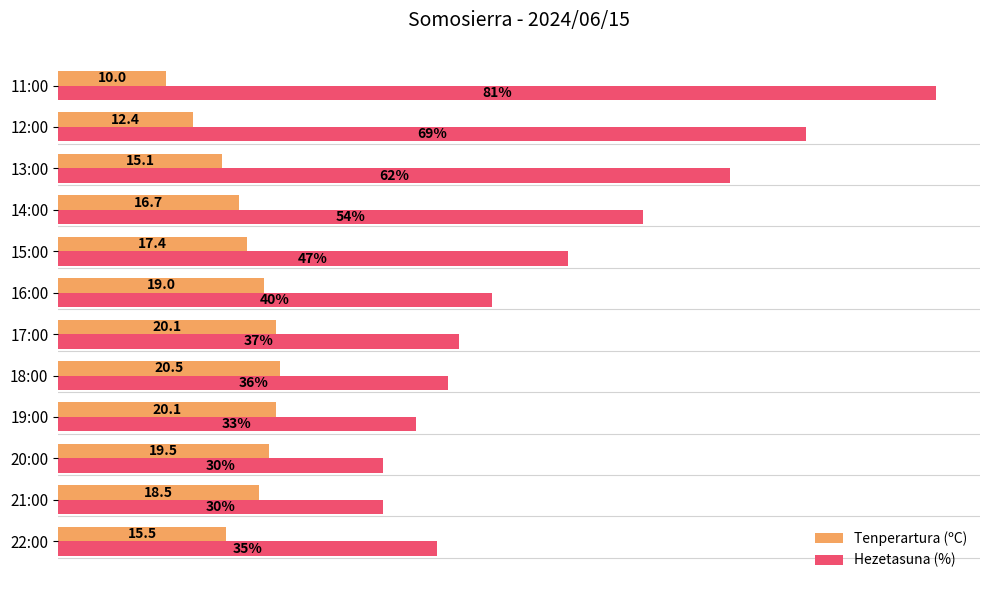

At which category is the sum across all series the highest?

11:00